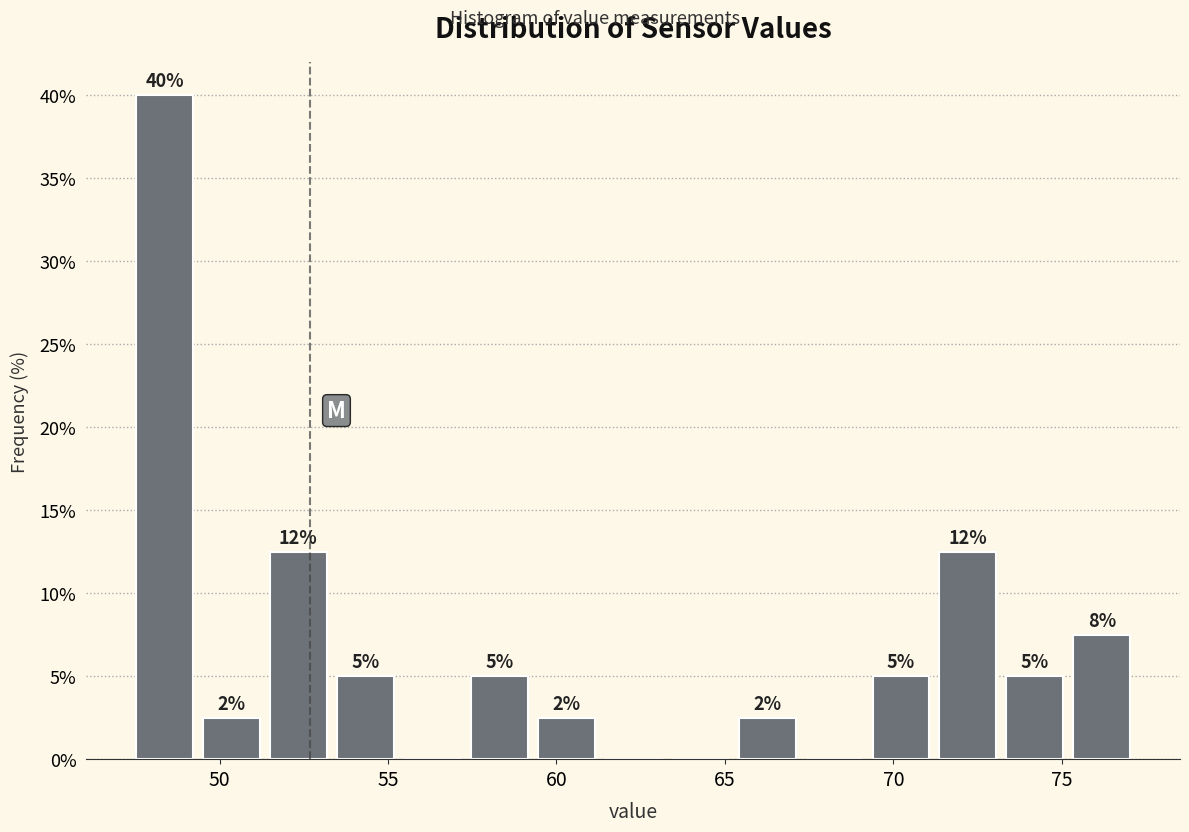

Read against the x-axis, roughly where is the centre of the tallest bar?

48.5